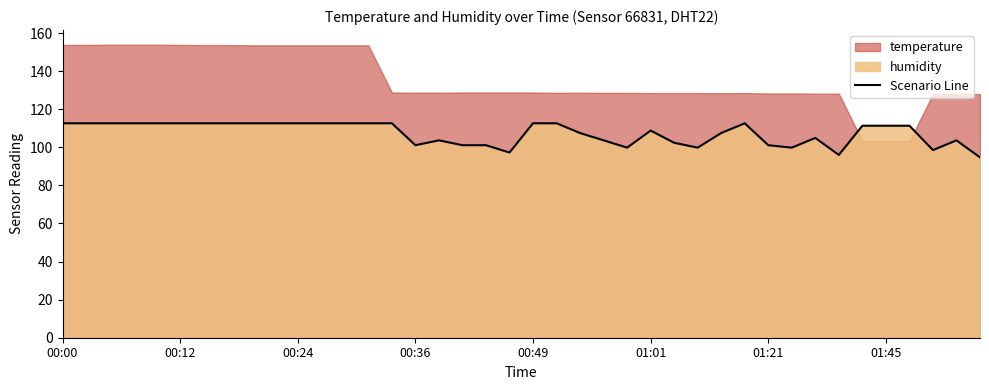

True or false: the data shows 175.4 at 22.

False